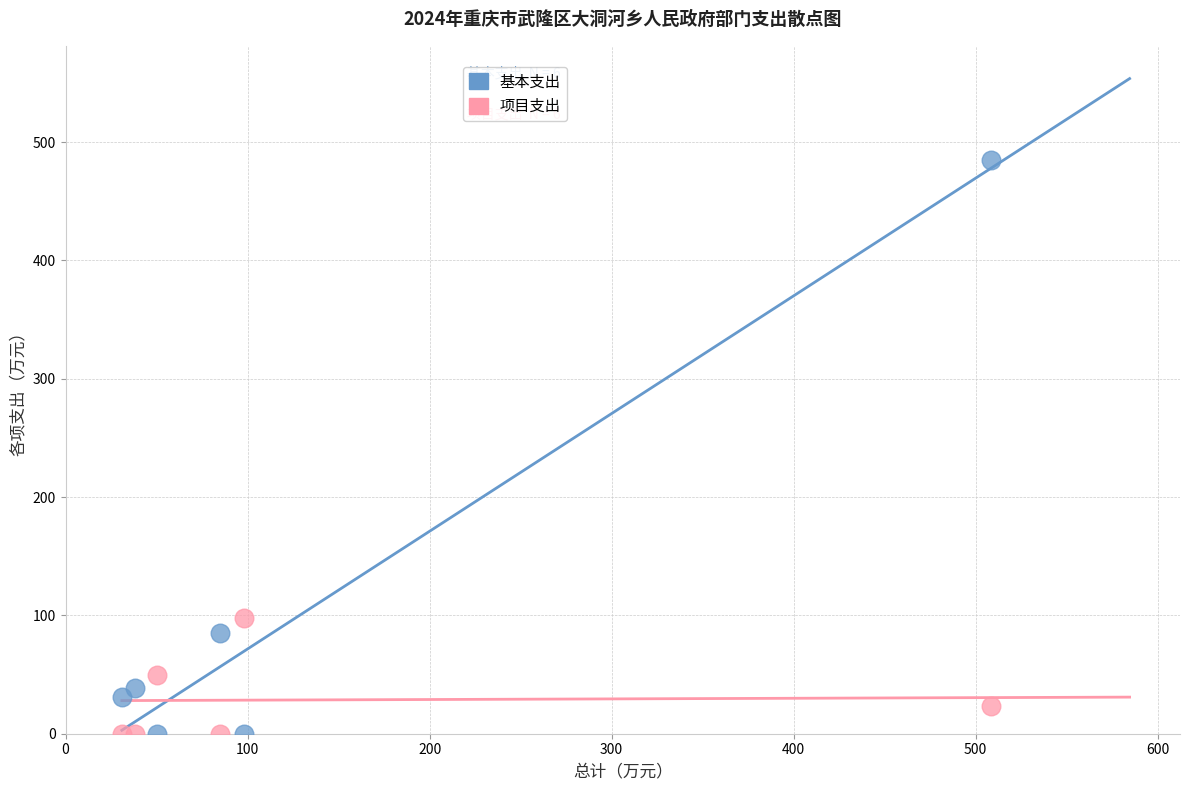

What are all the series names shown in the legend?

基本支出, 项目支出